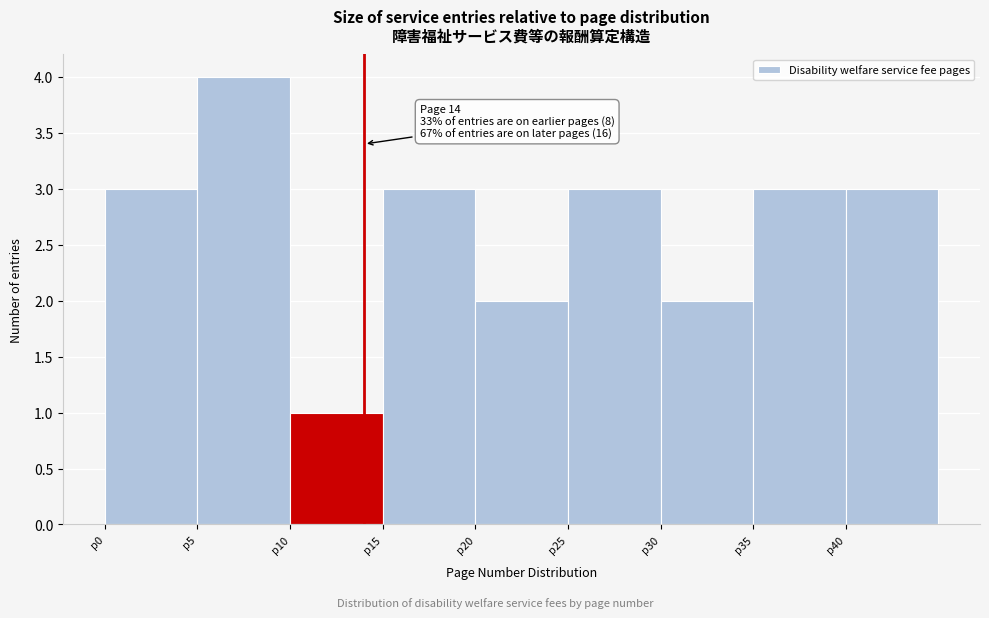

Which range on the x-axis has the tallest bar?

5 to 10